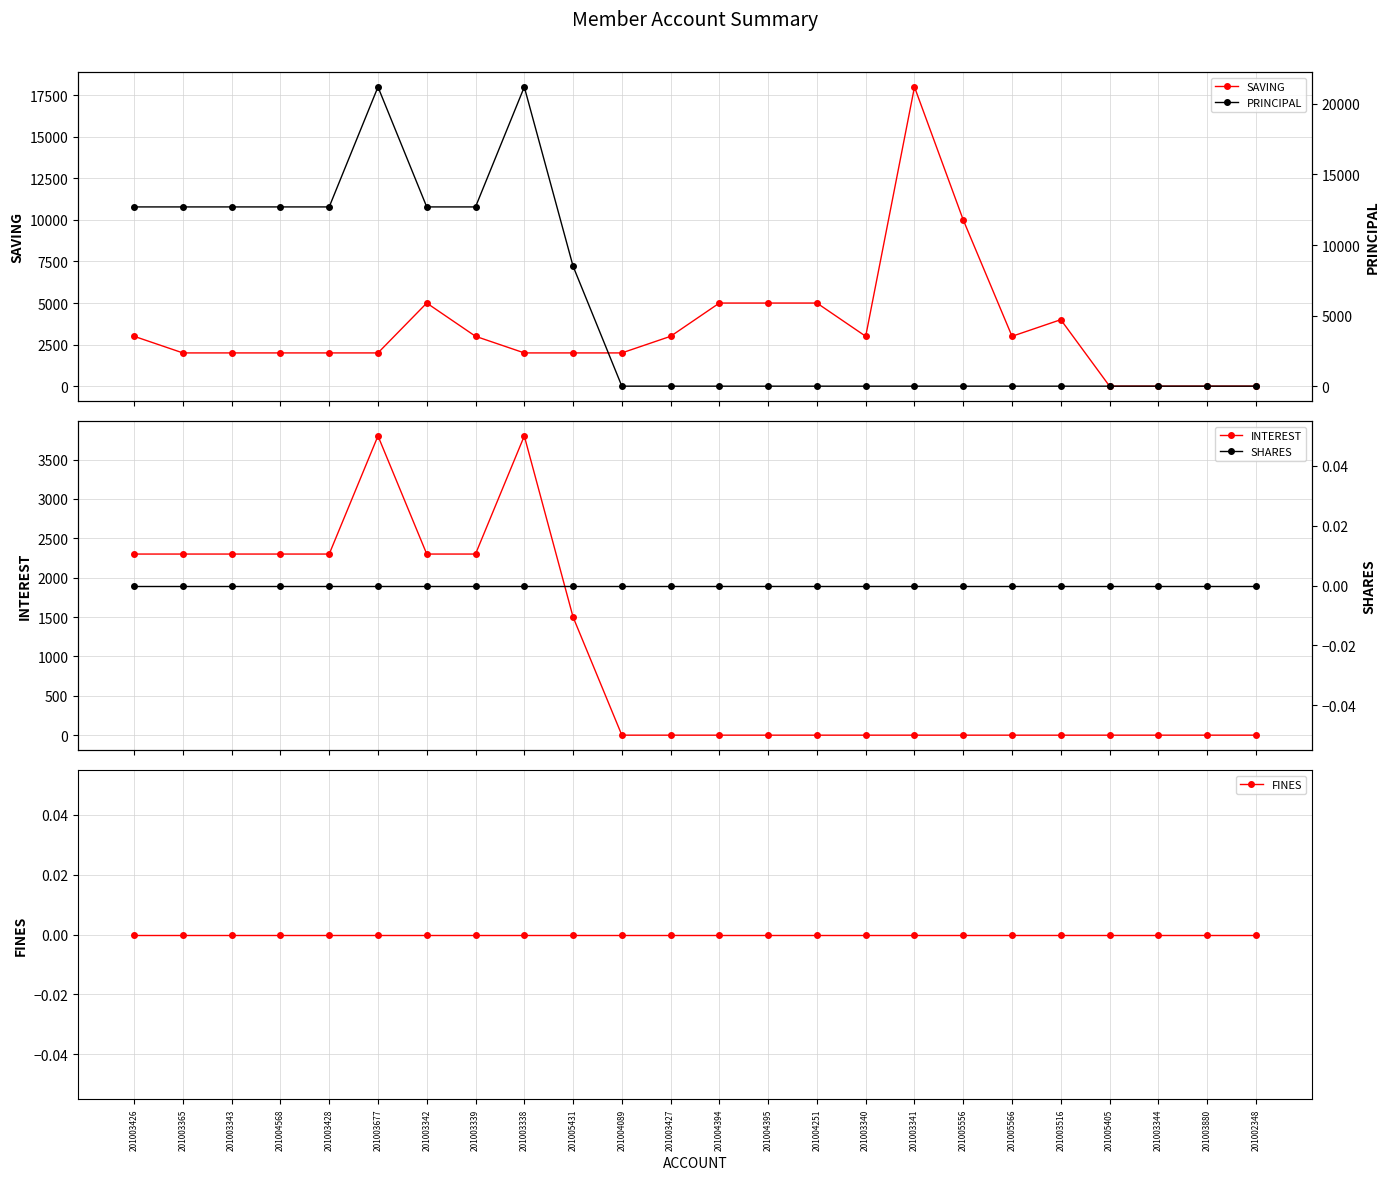

Reading left to right, transcribe all the data shown in this chart.

SAVING: 3000	2000	2000	2000	2000	2000	5000	3000	2000	2000	2000	3000	5000	5000	5000	3000	18000	10000	3000	4000	0	0	0	0
INTEREST: 2300	2300	2300	2300	2300	3800	2300	2300	3800	1500	0	0	0	0	0	0	0	0	0	0	0	0	0	0
FINES: 0	0	0	0	0	0	0	0	0	0	0	0	0	0	0	0	0	0	0	0	0	0	0	0
PRINCIPAL: 12700	12700	12700	12700	12700	21200	12700	12700	21200	8500	0	0	0	0	0	0	0	0	0	0	0	0	0	0
SHARES: 0	0	0	0	0	0	0	0	0	0	0	0	0	0	0	0	0	0	0	0	0	0	0	0